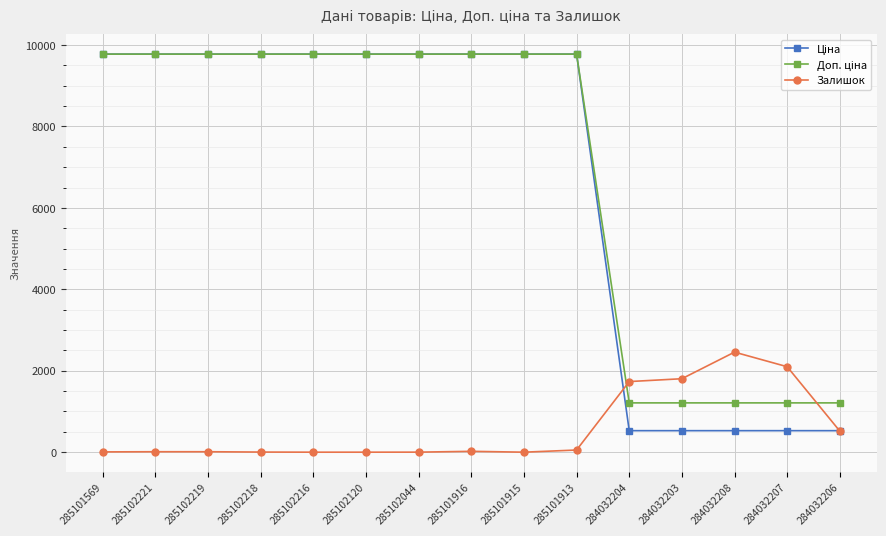

What is the spread (max minus min) of values at 285102120?

9775.5